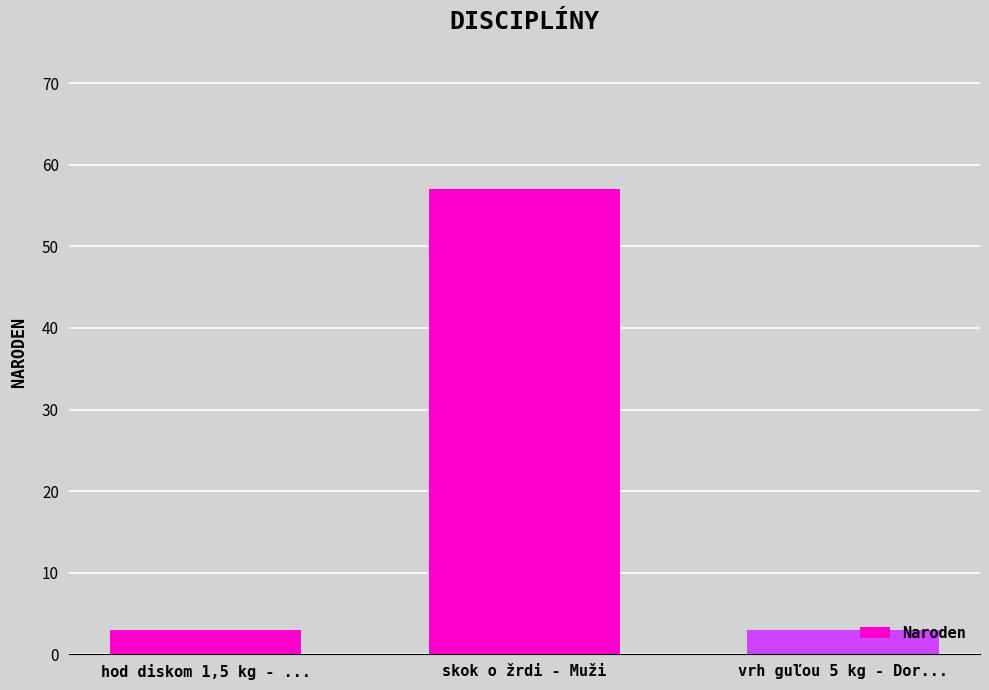

What is the maximum value shown in the chart?

57